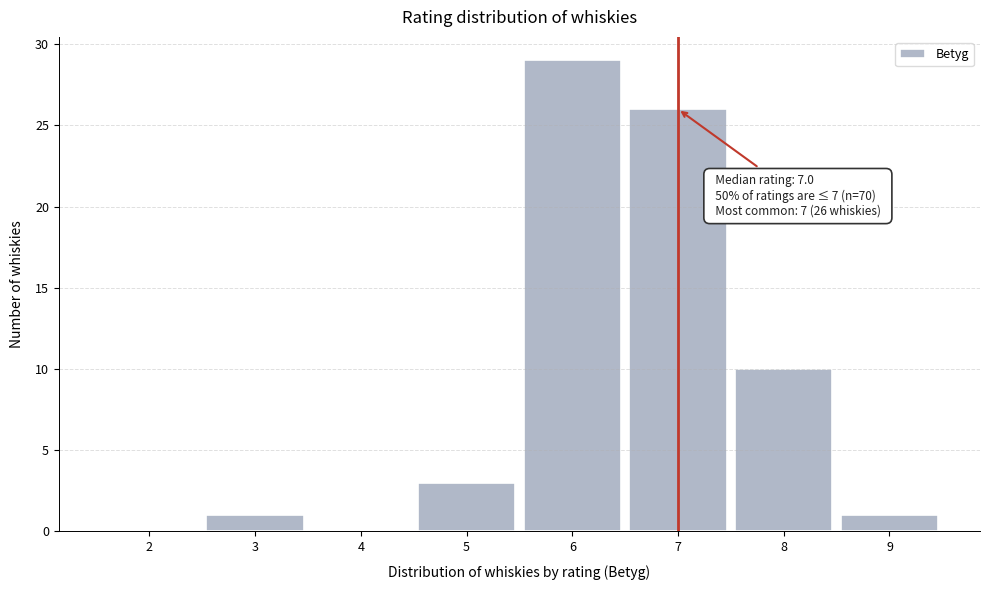

Which range on the x-axis has the tallest bar?

5.5 to 6.5